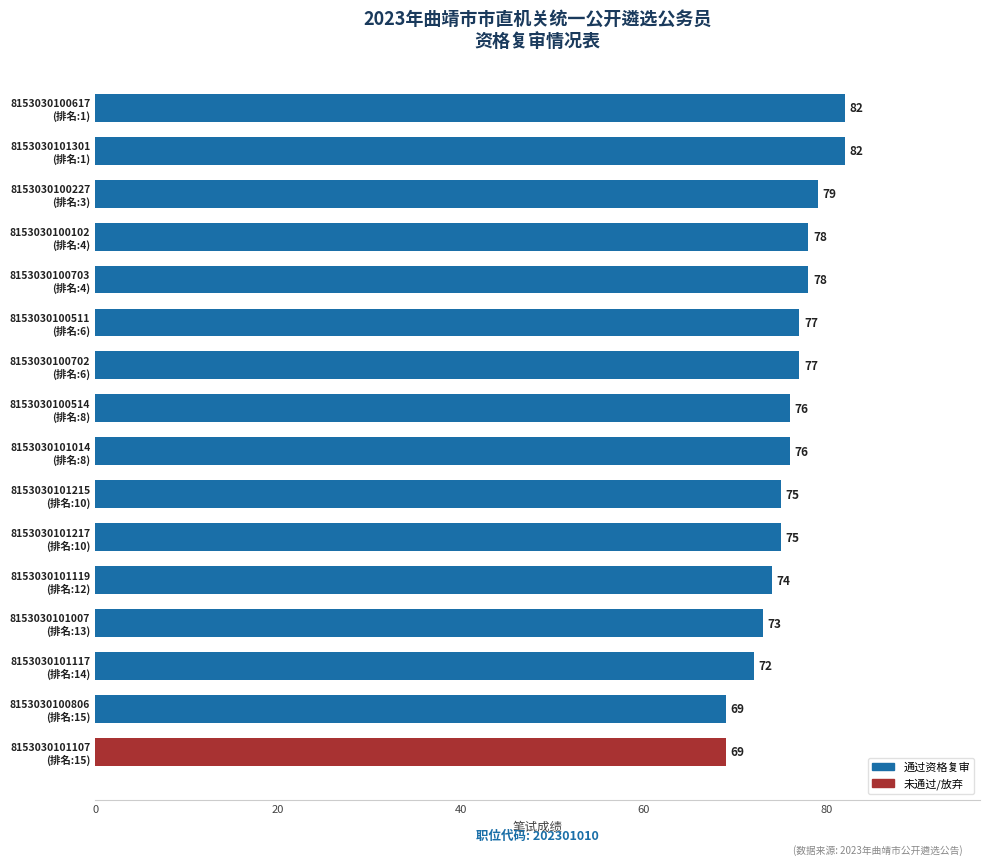

Reading bottom to top, transcribe all the data shown in this chart.

69	69	72	73	74	75	75	76	76	77	77	78	78	79	82	82